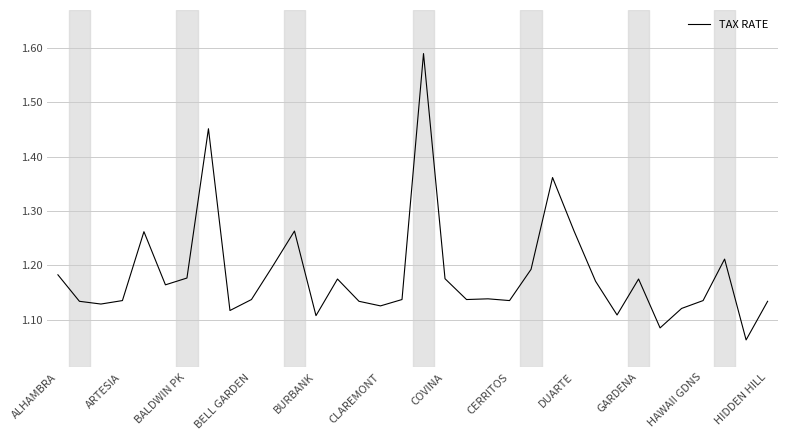

Count the number of categories in the chart.

34